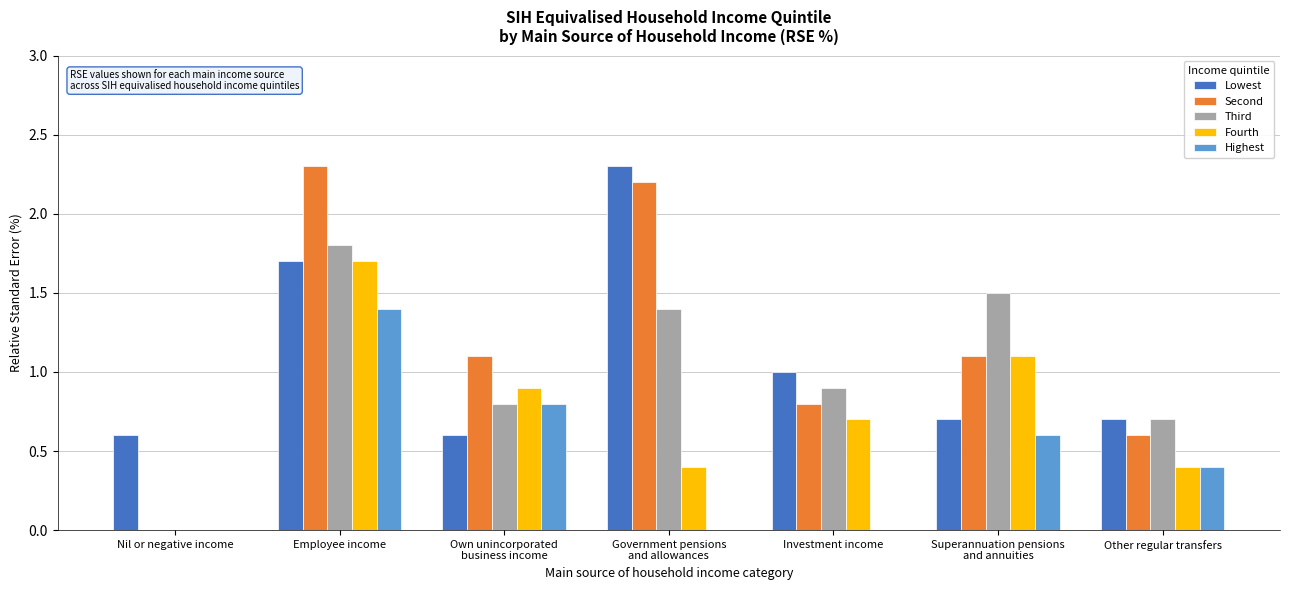

True or false: Fourth has a value of 0.6 at Other regular transfers.

False